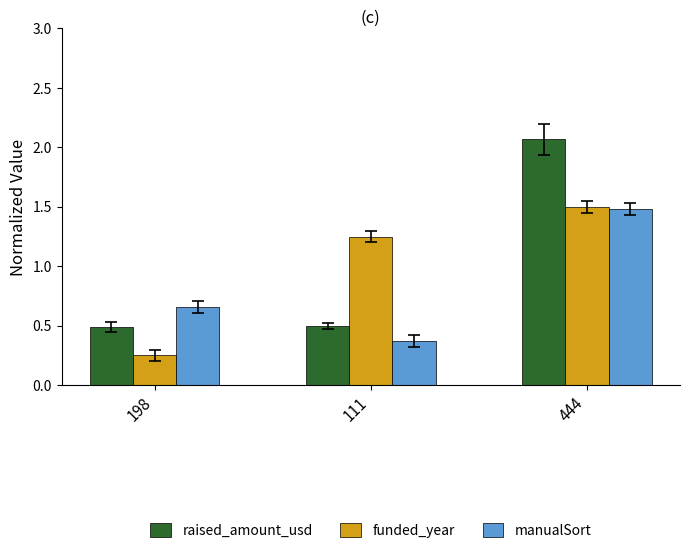

How many bars are there in total?

9